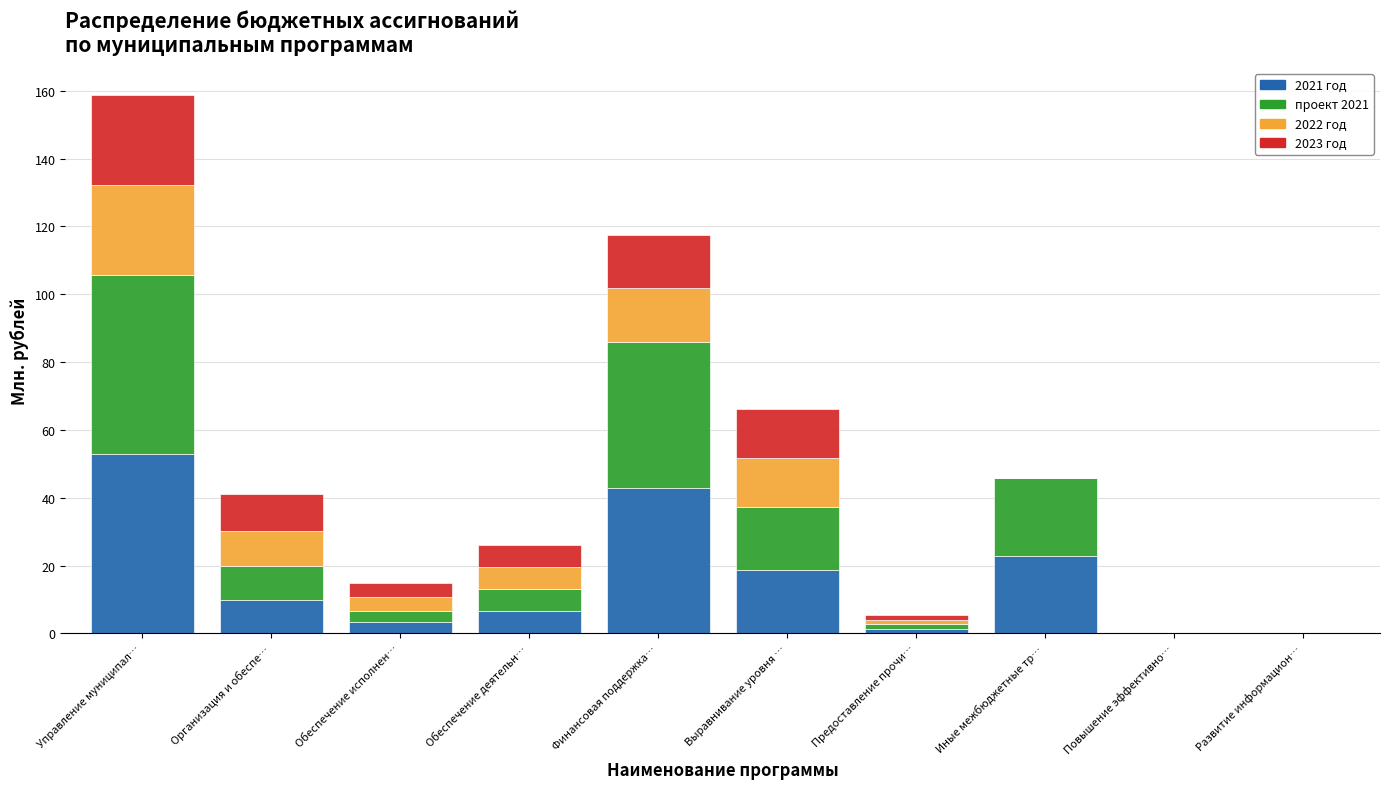

Are the bars grouped side by side (vs. stacked)?

No